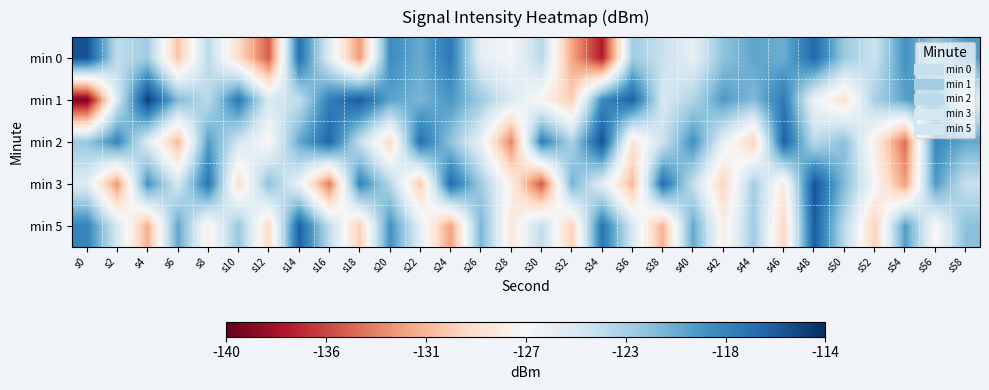

What is the difference between the highest and lowest values at s42?

10.2